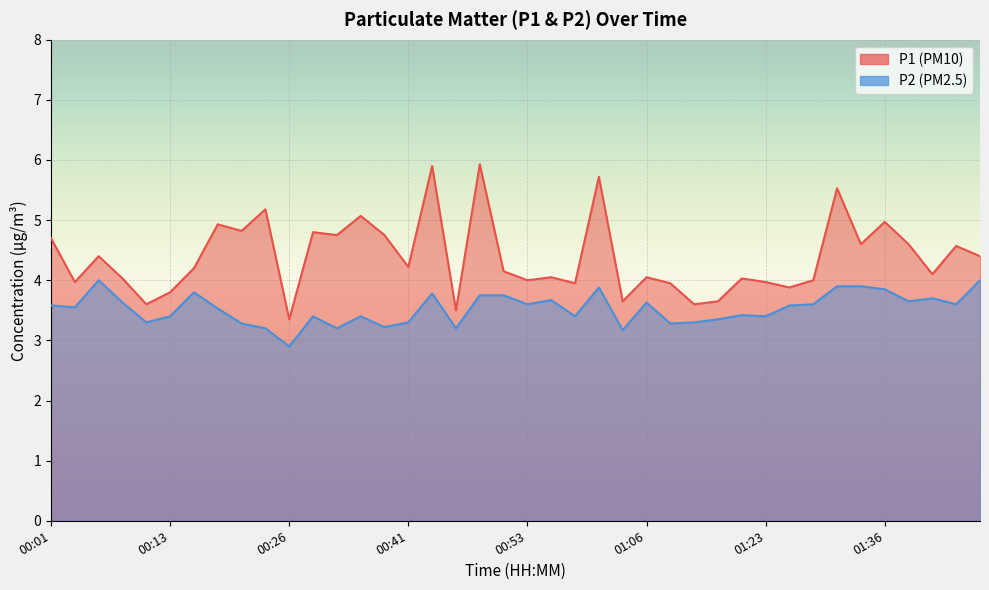

What is the value of the P1 point at the 38th from the left?

4.1